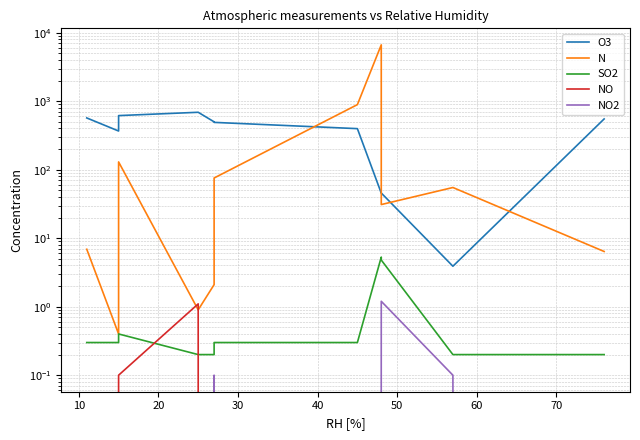

Which series has the largest range (max minus min)?

N